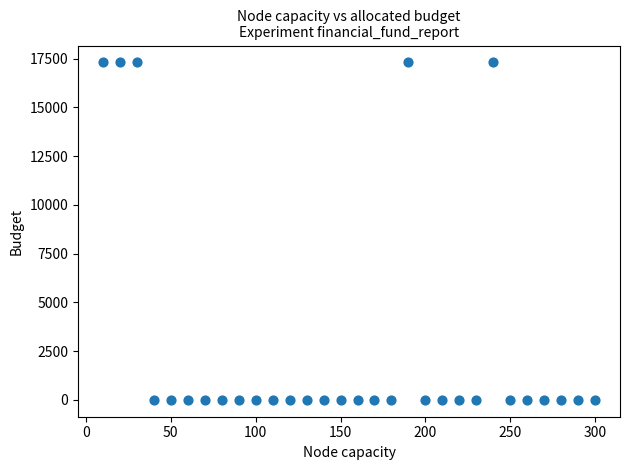

What is the range of X values (max minus min)?

290